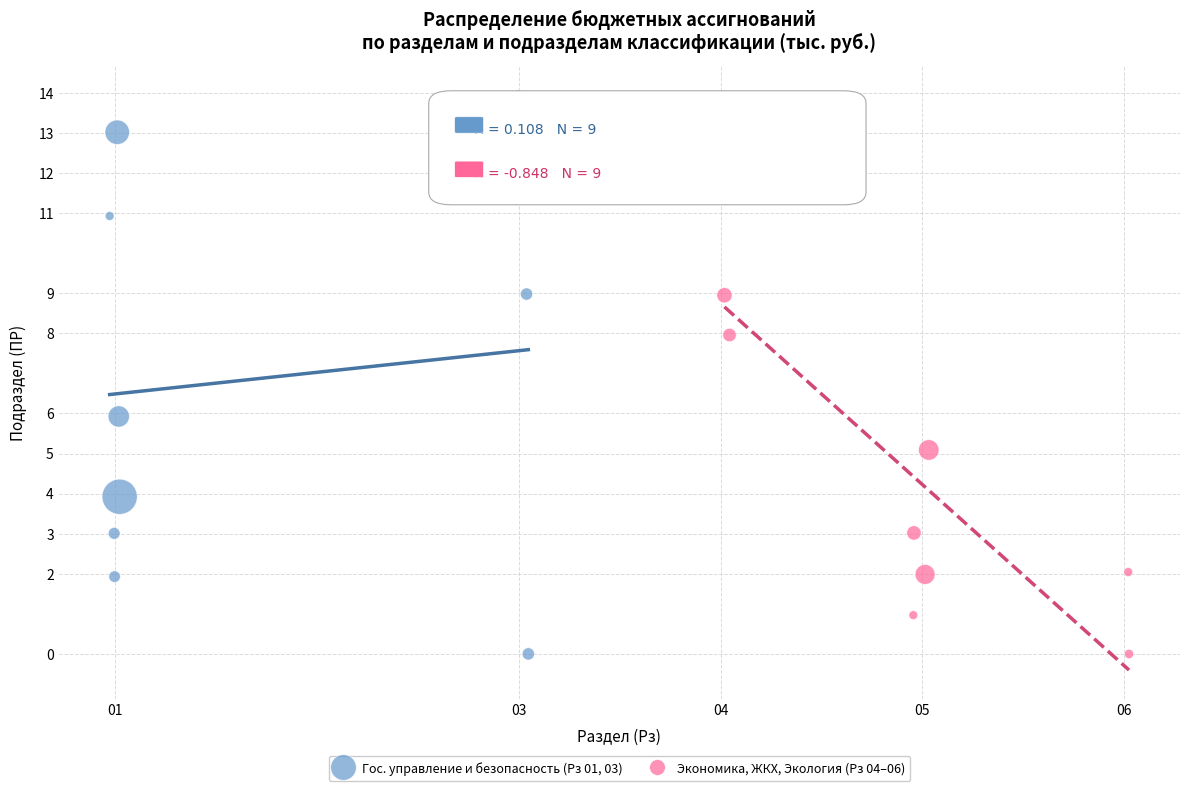

Which series contains the highest Y value?

Гос. управление и безопасность (Рз 01, 03)